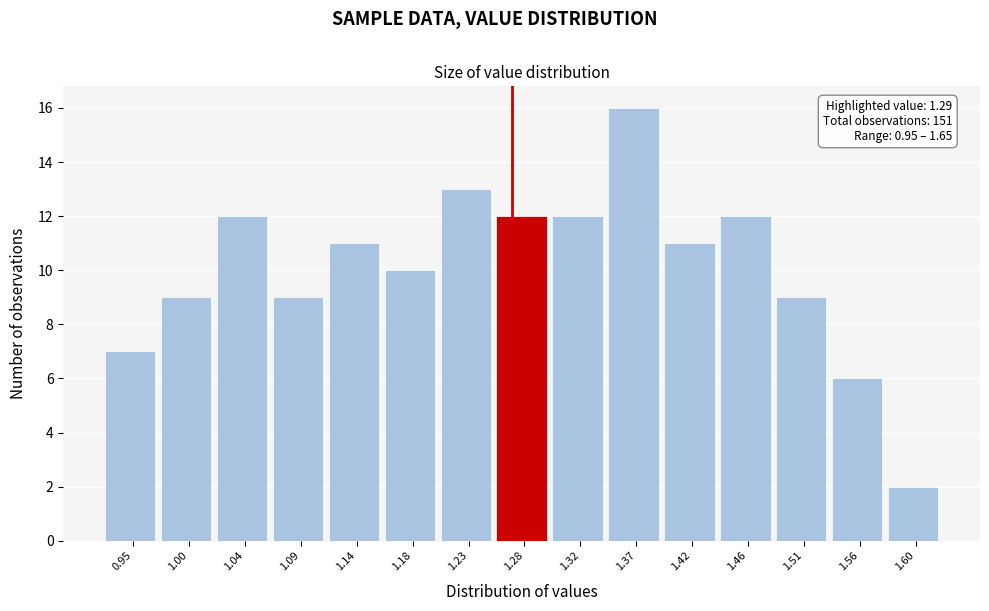

Reading left to right, list all the values displayed in this chart.

7	9	12	9	11	10	13	12	12	16	11	12	9	6	2